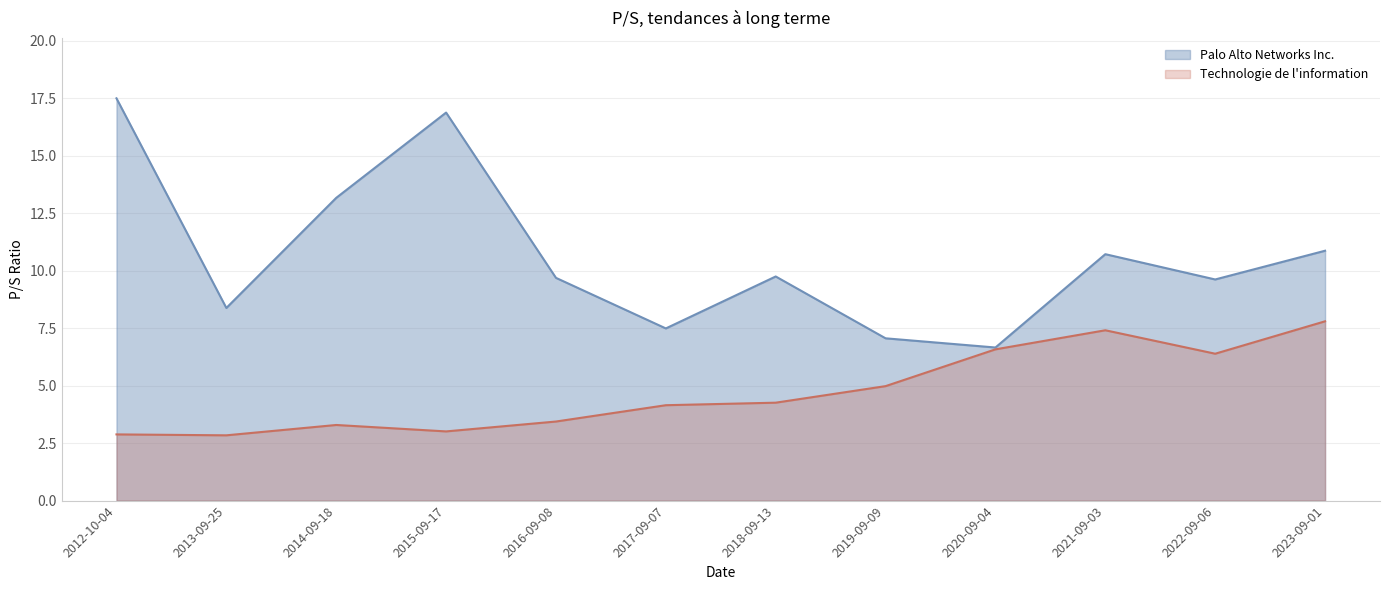

True or false: Palo Alto Networks Inc. and Technologie de l information intersect in this chart.

False